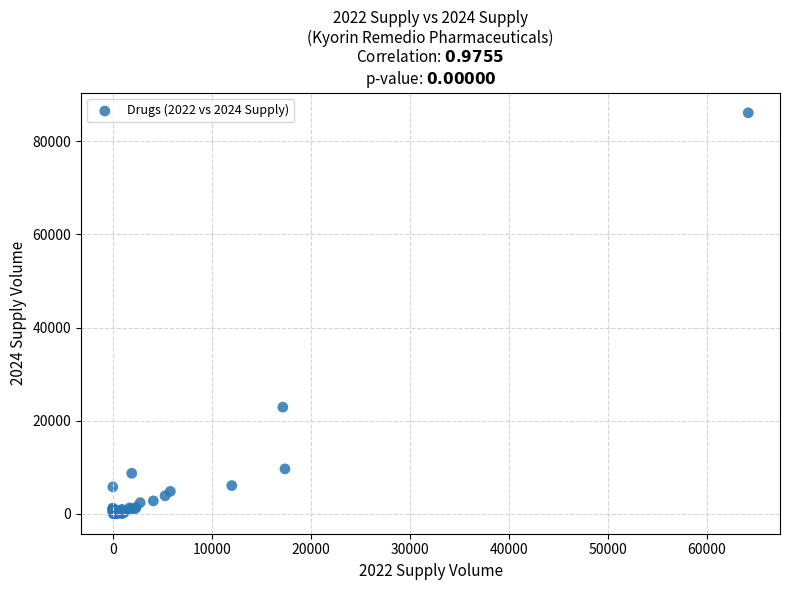

What Y value in the scatter plot is closest to 43070?

22890